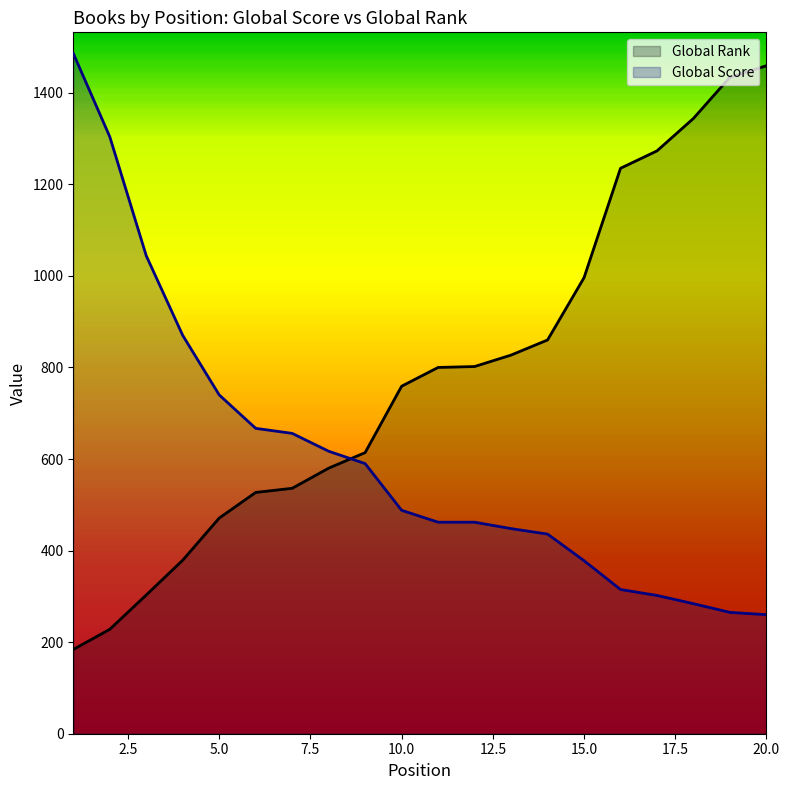

True or false: Global Score and Global Rank cross at least once.

True